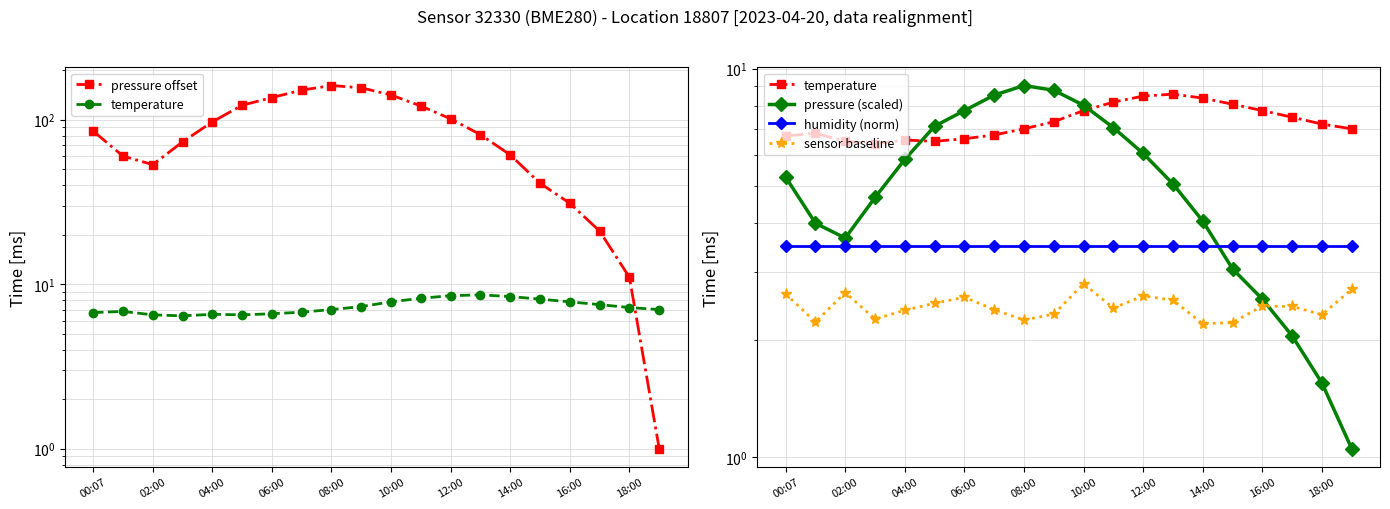

At how many categories does at least one series exceed 38?

16